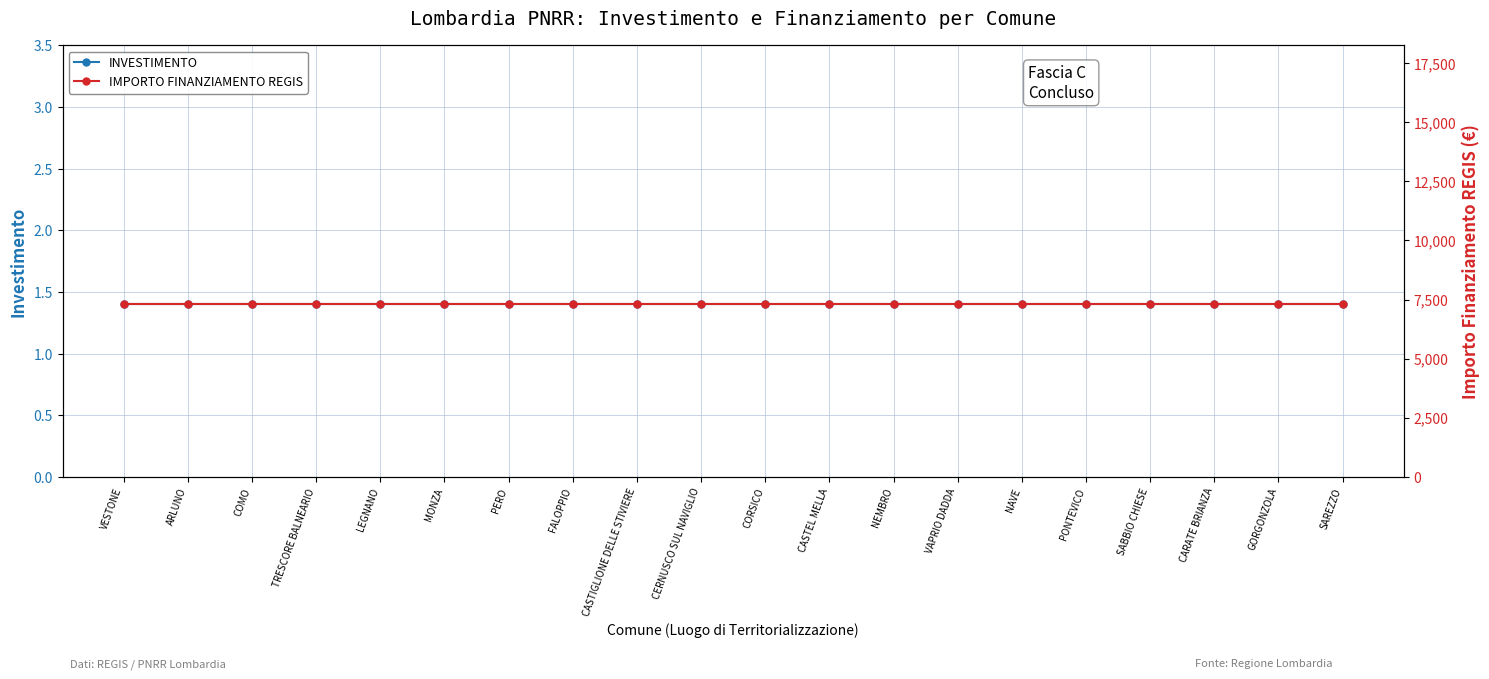

Rank the series by their average value, from lowest to highest.

INVESTIMENTO, IMPORTO FINANZIAMENTO REGIS